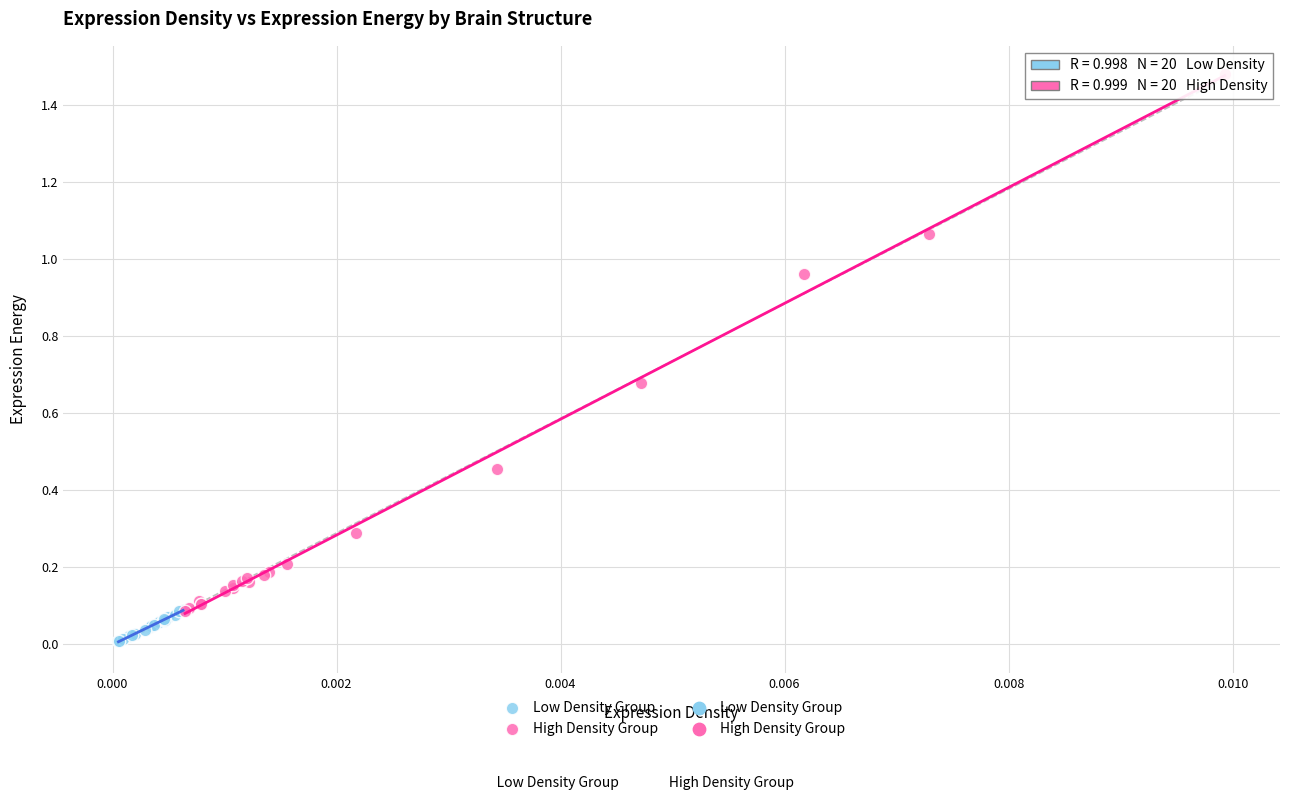

Which series has the widest spread of Y values?

High Density Group